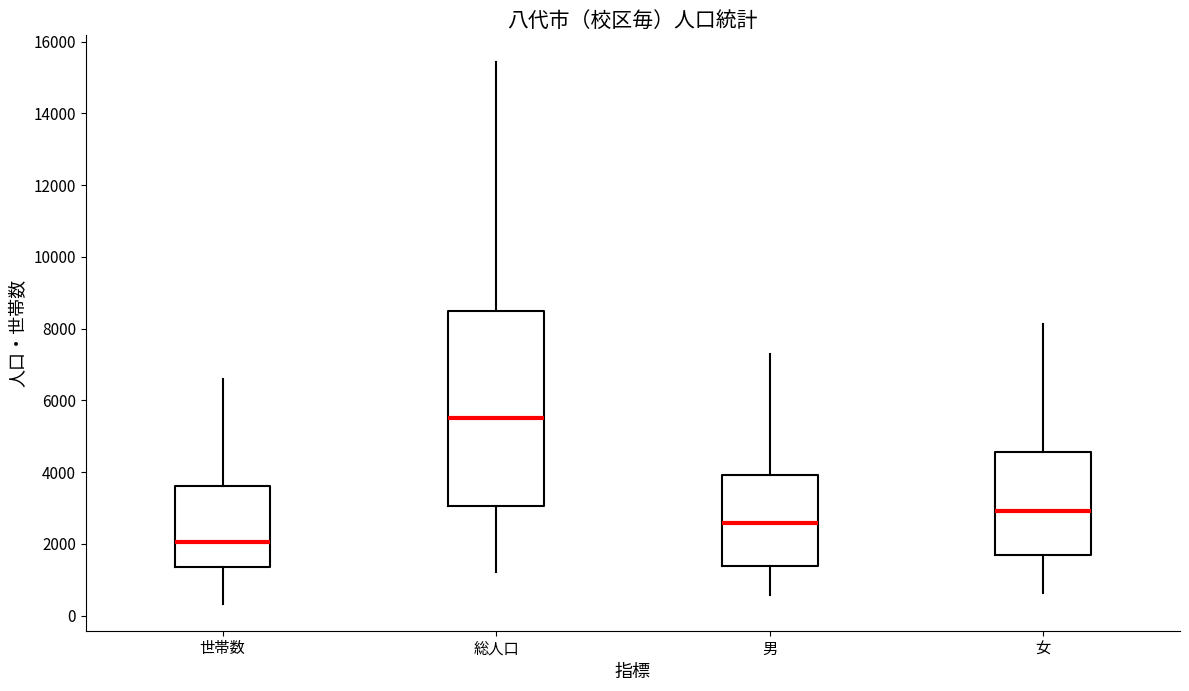

Which box's median line is the highest?

総人口